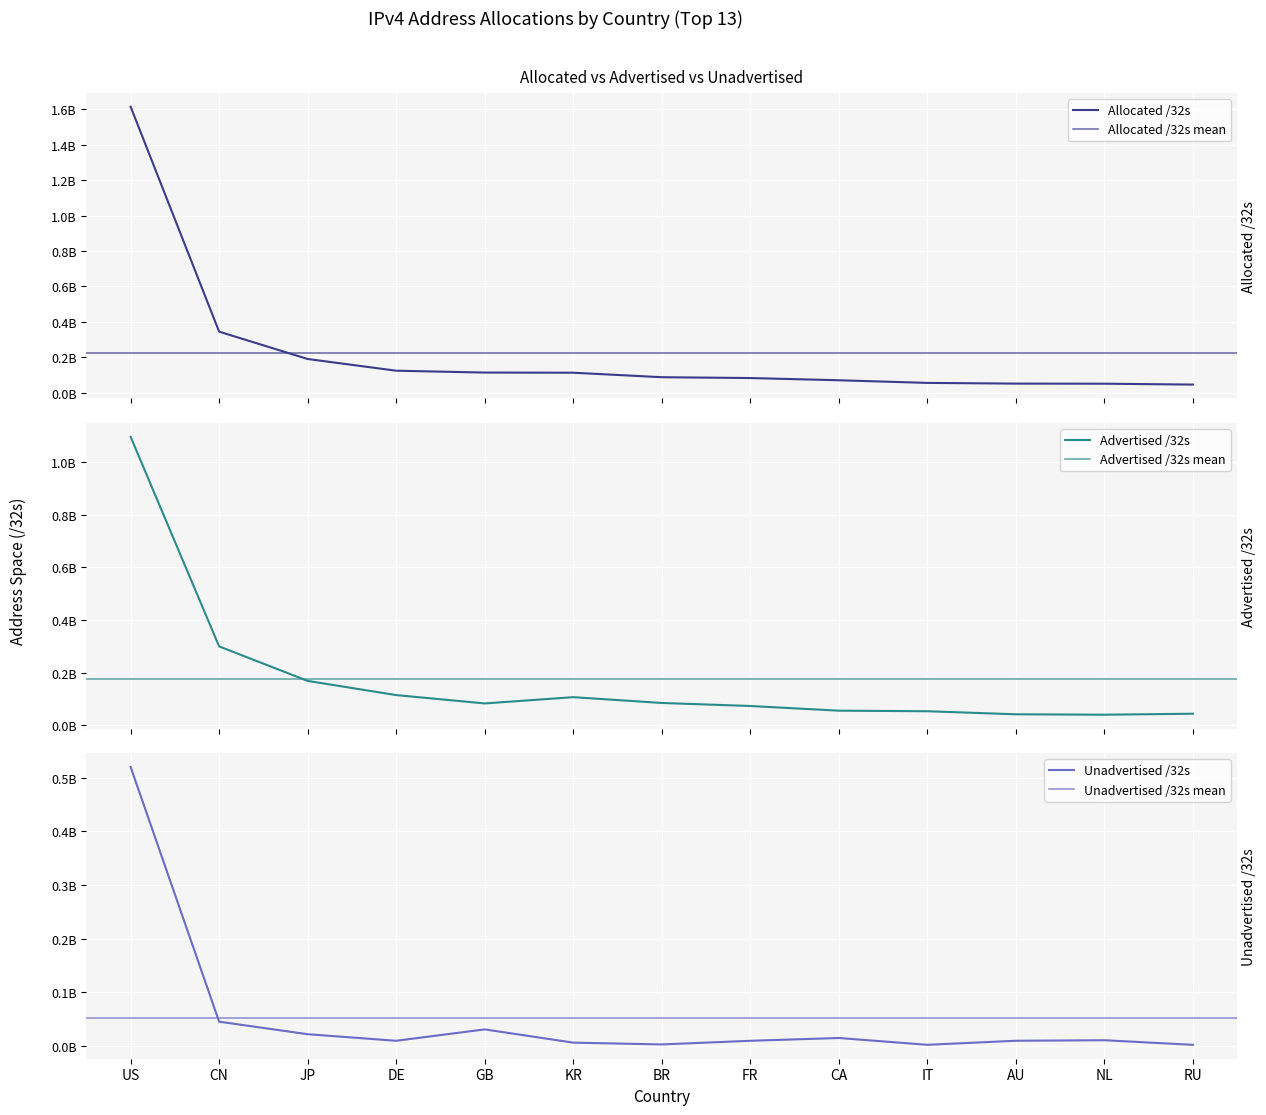

Reading right to left, list all the values displayed in this chart.

Allocated /32s: 45481728	50375200	50968576	54986560	69846272	82404368	87112960	112474624	113357176	123833472	190004224	344413952	1615464800
Advertised /32s: 43773696	40096768	41671680	53224704	55401984	73171456	84670208	106686208	82858752	114568192	168495872	299504640	1095418112
Unadvertised /32s: 1708032	10278432	9296896	1761856	14444288	9232912	2442752	5788416	30498424	9265280	21508352	44909312	520046688